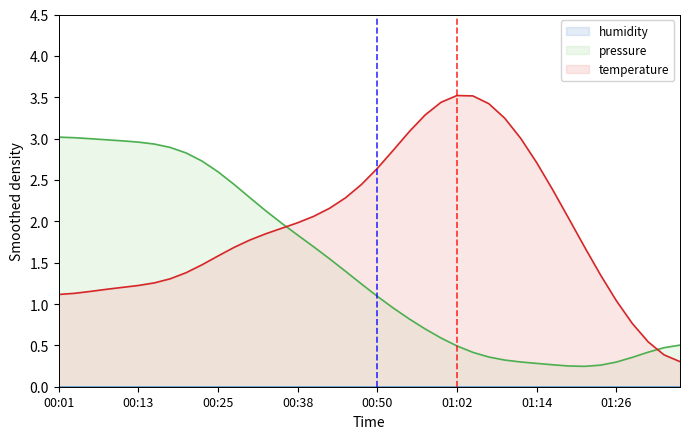

How many times do pressure and temperature cross each other?

2